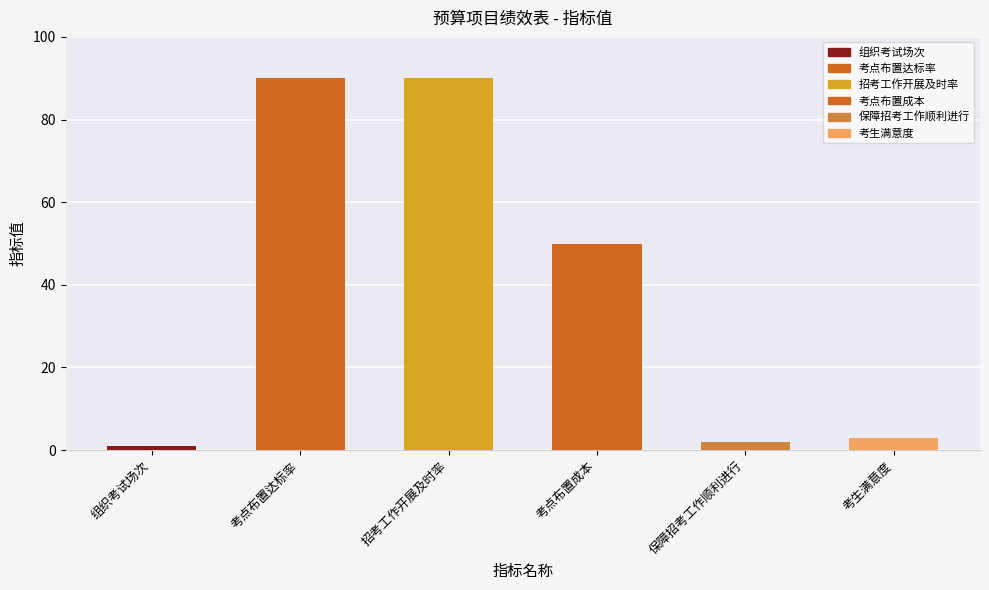

Are the bars horizontal?

No